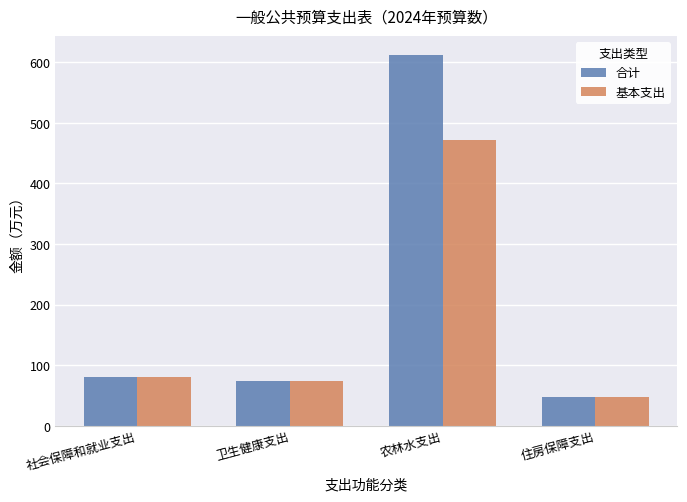

Between 农林水支出 and 住房保障支出, which series saw the biggest shift?

合计